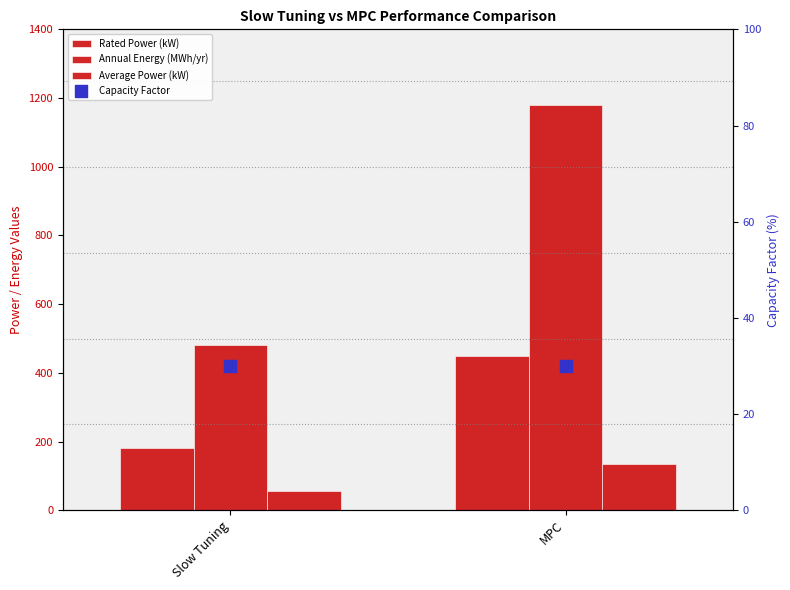

At which category is the sum across all series the highest?

MPC